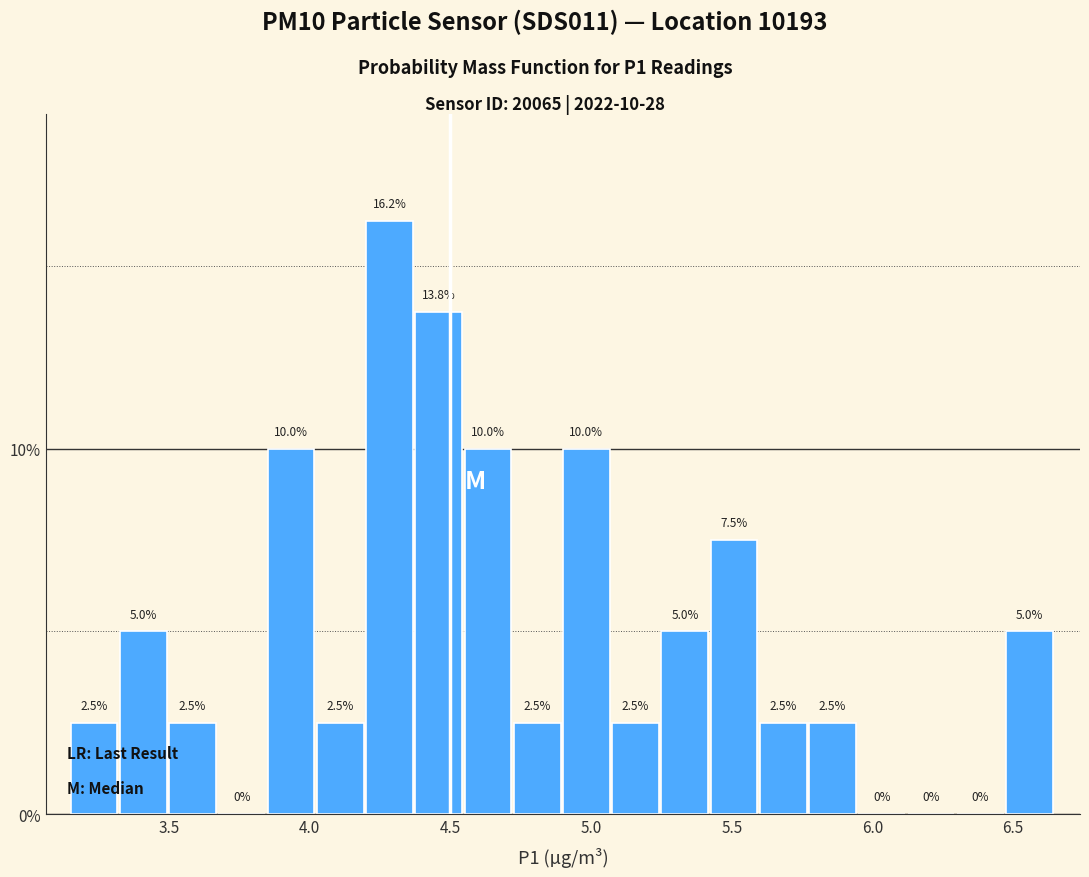

Read against the x-axis, roughly where is the centre of the tallest bar?

4.30